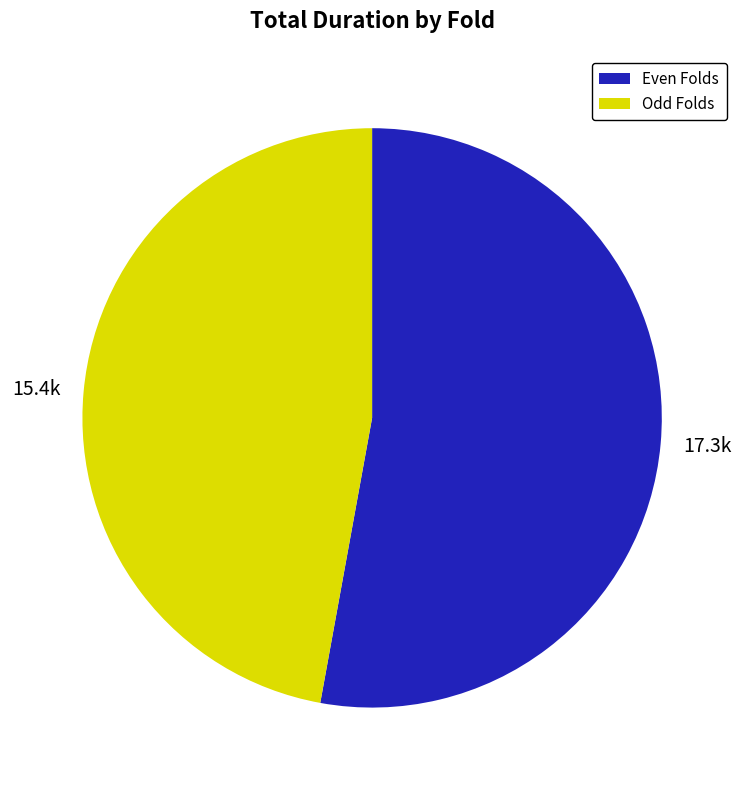

What is the ratio of the value at 17.3k to the value at 15.4k?

1.1